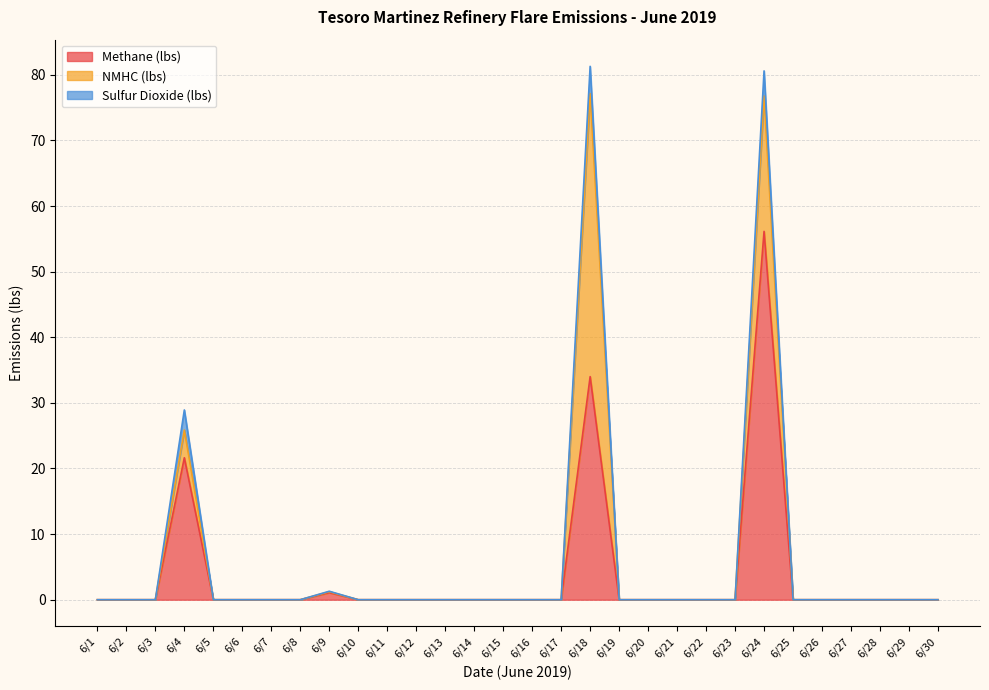

True or false: NMHC (lbs) has more than 2 points higher than both neighbors.

True